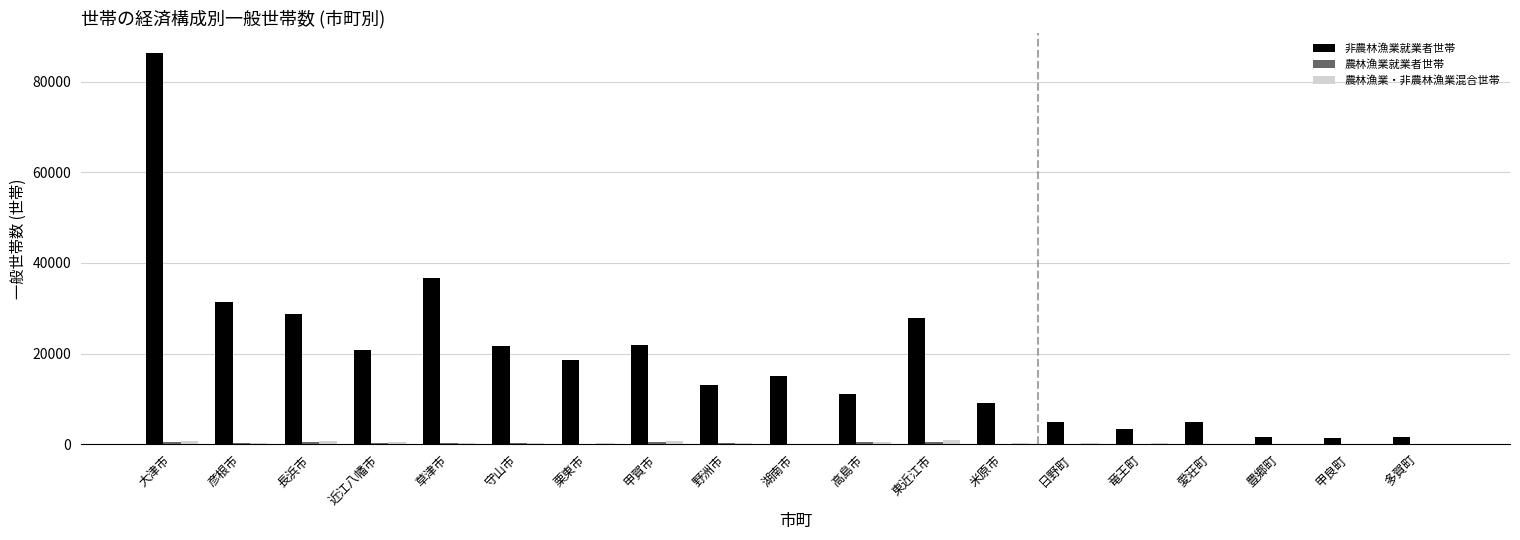

What is the sum of the 農林漁業・非農林漁業混合世帯 values at 甲賀市 and 野洲市?

986